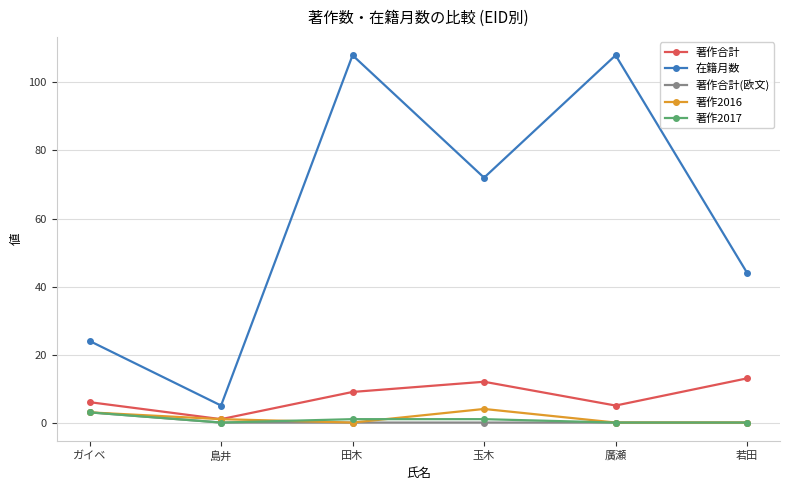

Does the chart have visible grid lines?

Yes